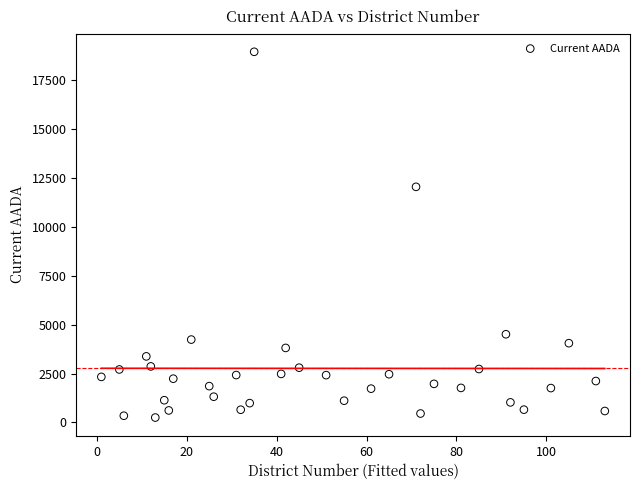

What Y value in the scatter plot is closest to 9594?

12038.3